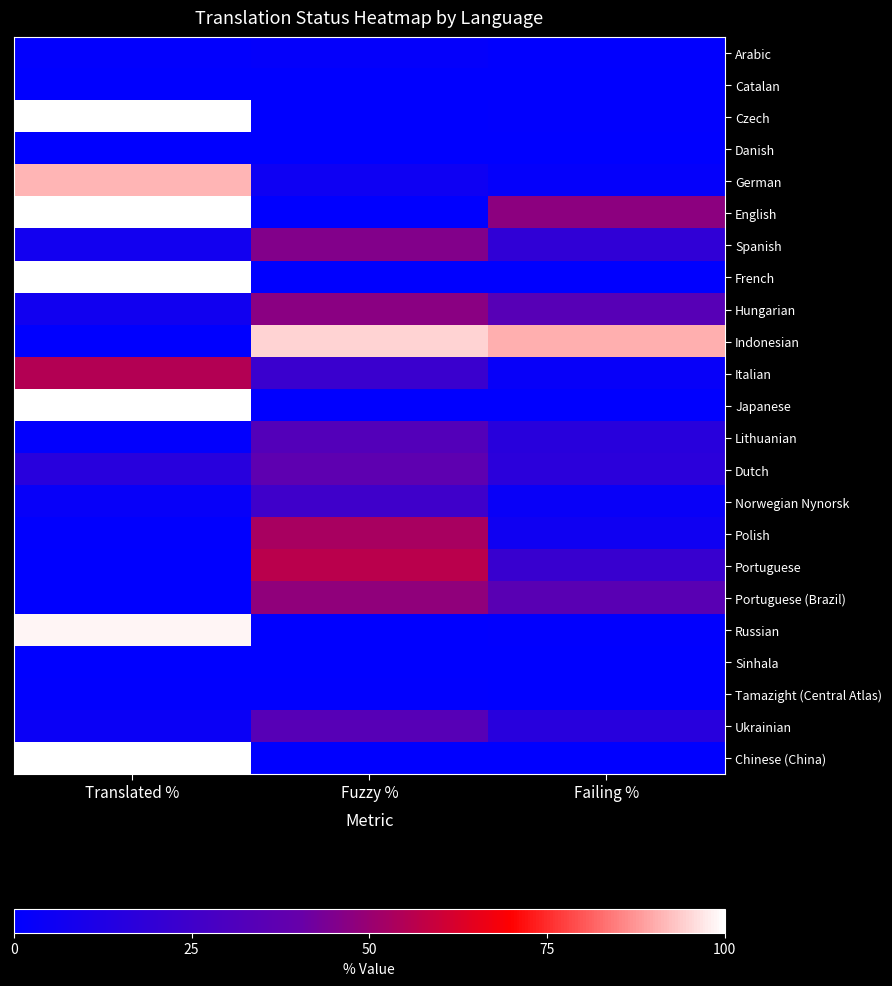

Which series has the widest spread of values?

Czech